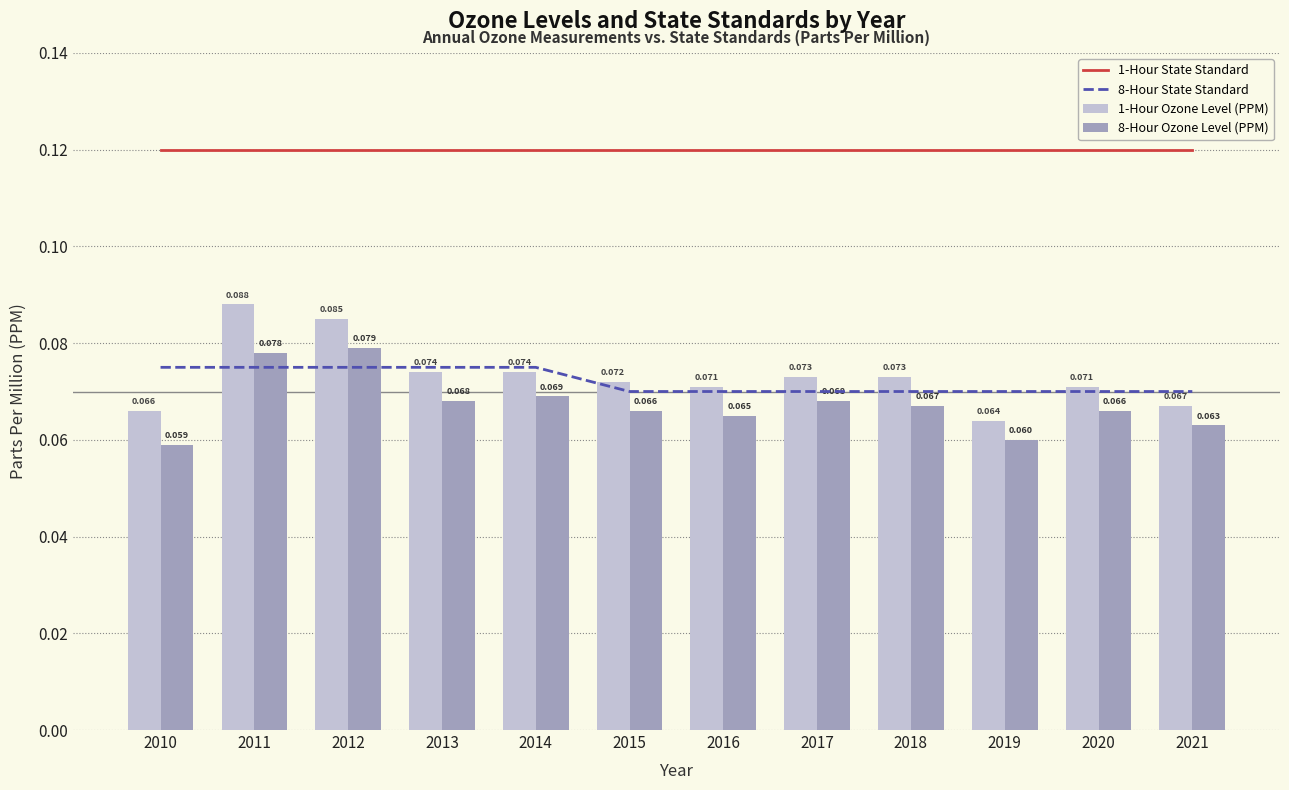

What is the maximum value for 1-Hour Ozone Level (PPM)?

0.1